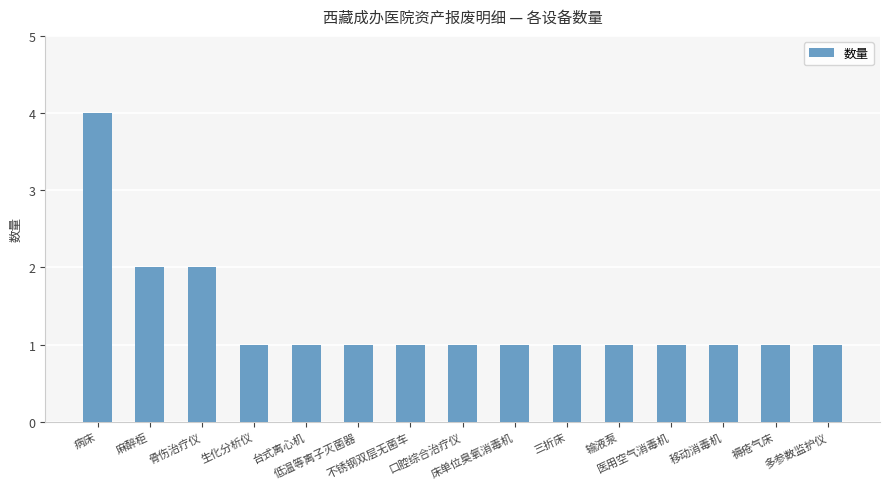

What is the greatest value displayed?

4